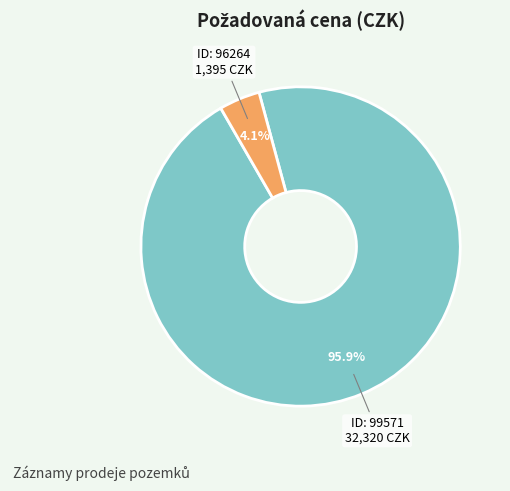

Does any single category account for the majority?

Yes